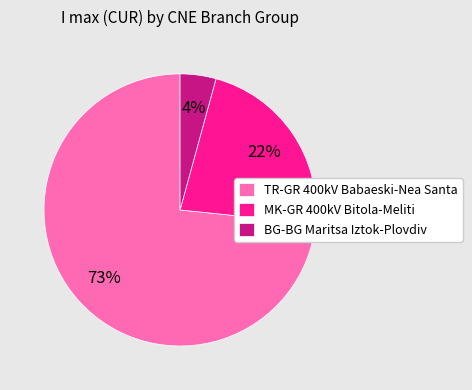

Does any single category account for the majority?

Yes